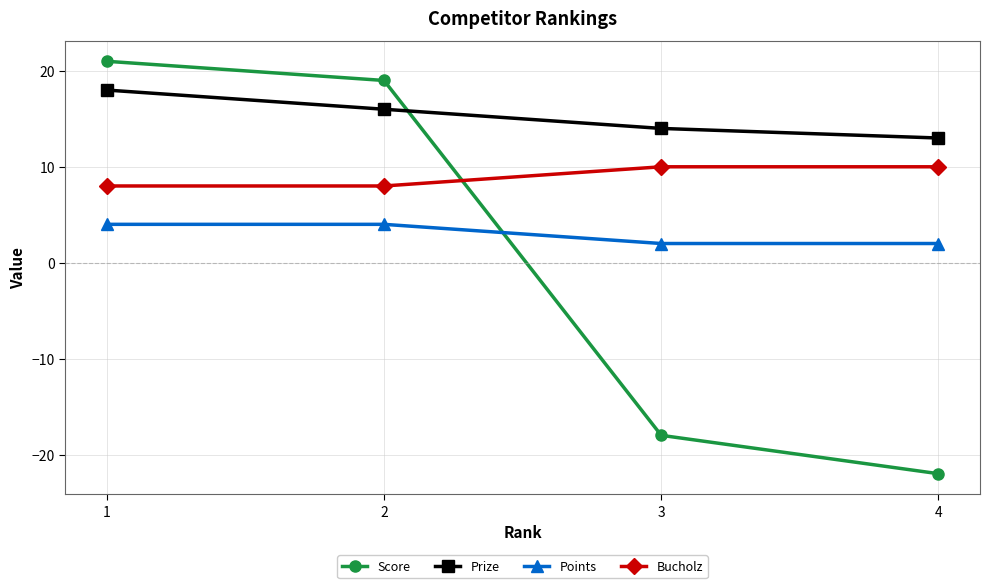

What are all the series names shown in the legend?

Score, Prize, Points, Bucholz